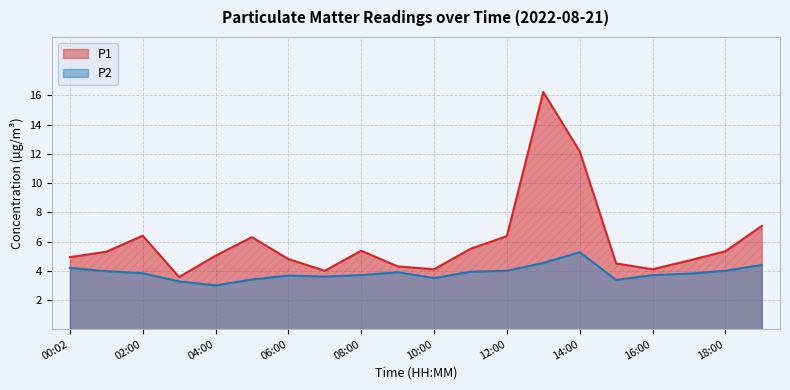

What is the maximum value for P1?

16.2